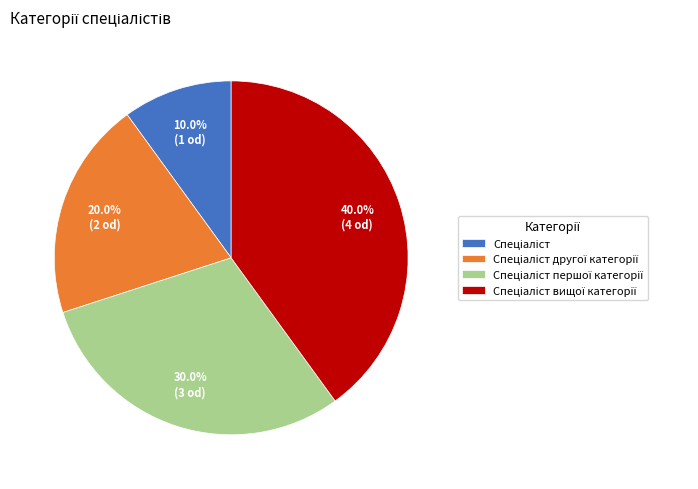

Is there any slice that represents more than half of the pie?

No